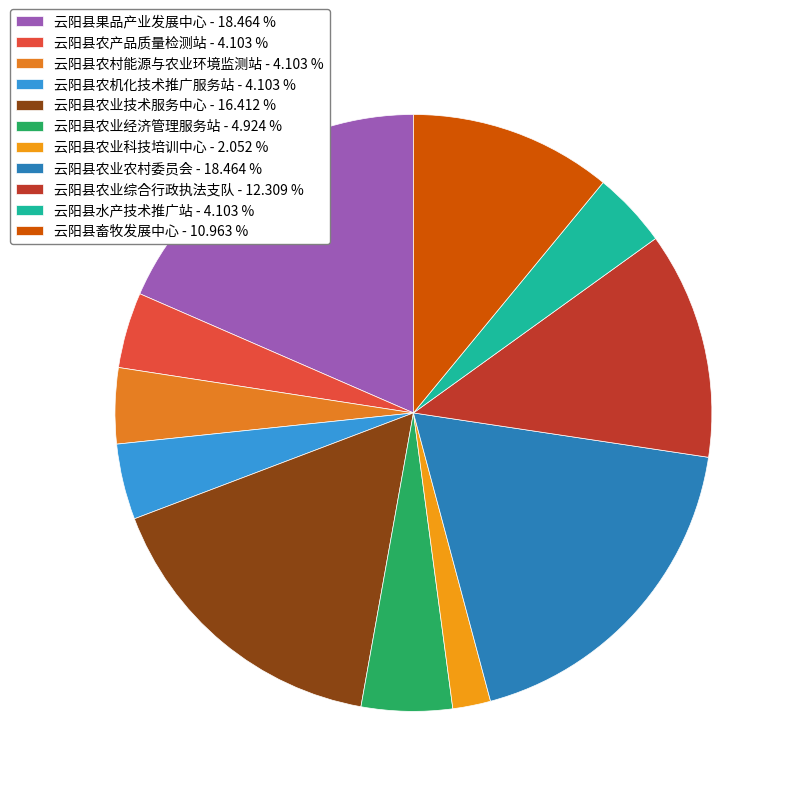

What is the ratio of the value at 云阳县农业经济管理服务站 to the value at 云阳县农机化技术推广服务站?

1.2